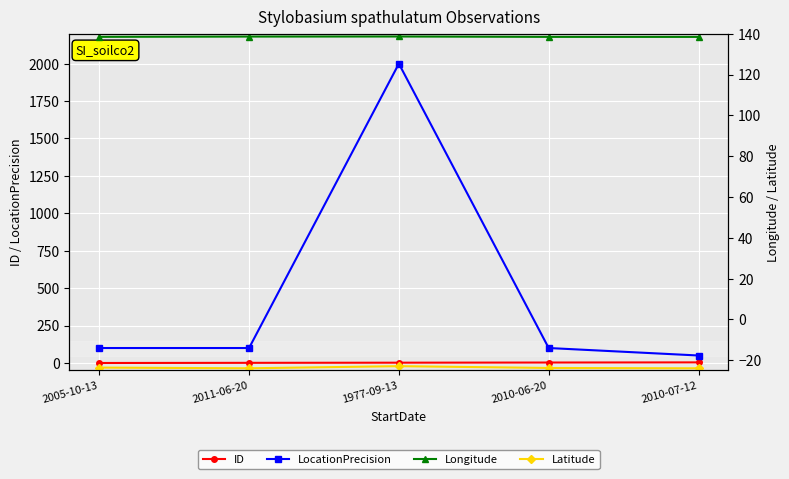

True or false: Latitude and LocationPrecision cross at least once.

False